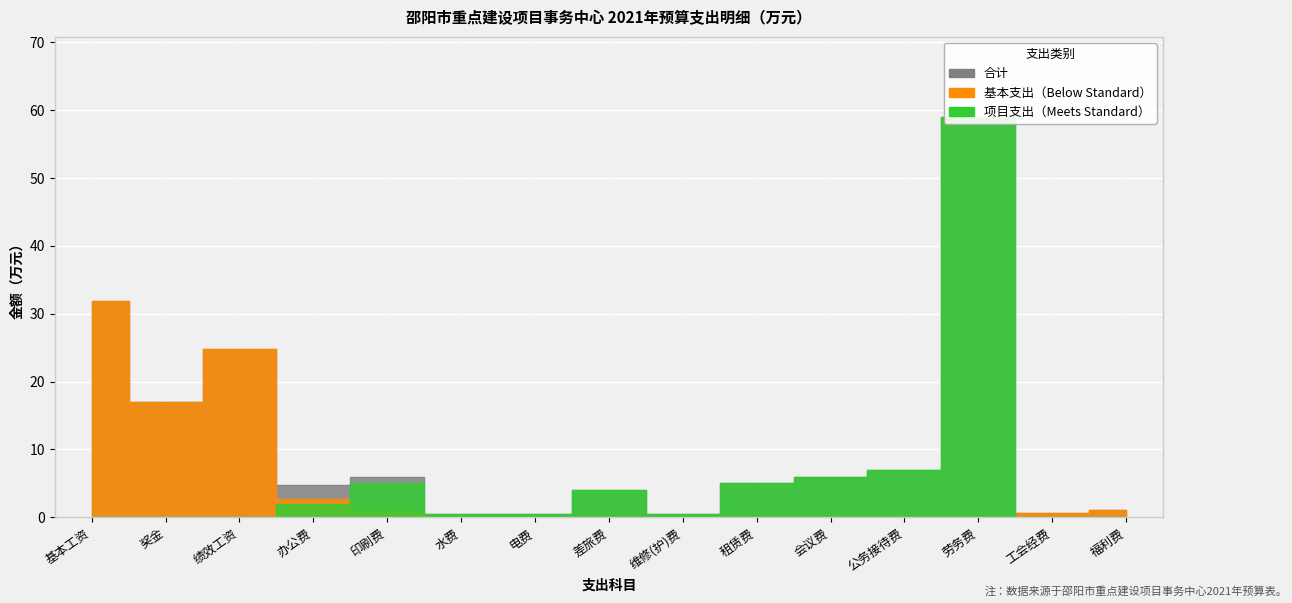

At 维修(护)费, list the series in order from smallest to largest.

基本支出, 合计, 项目支出